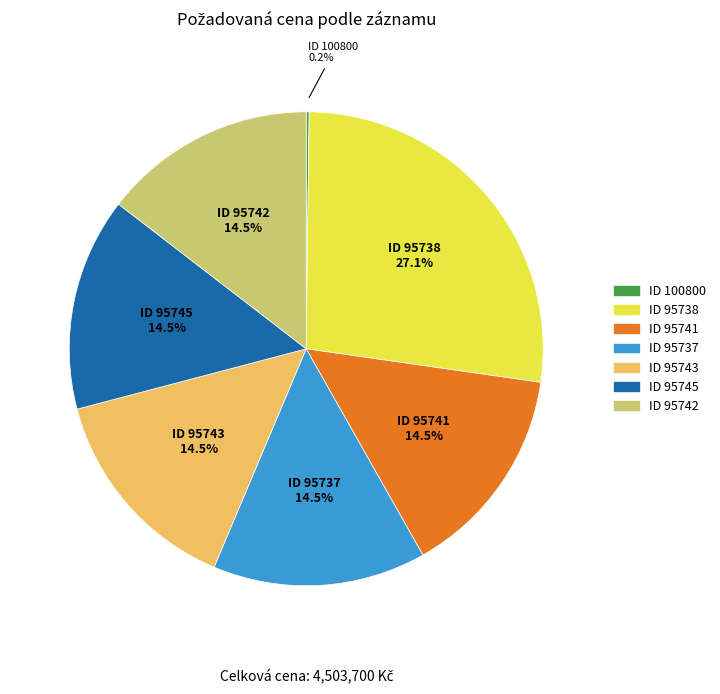

Is there any slice that represents more than half of the pie?

No